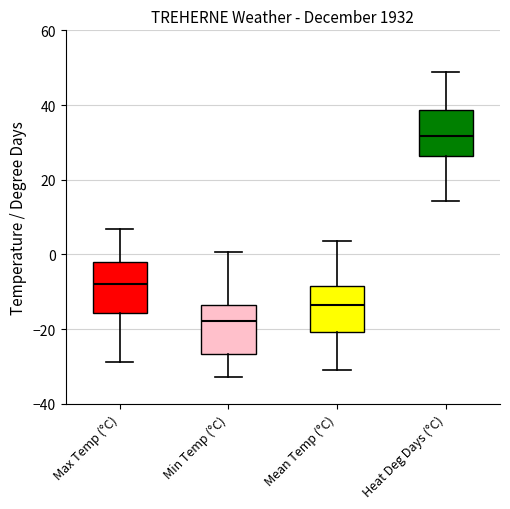

Which box has the lowest median line?

Min Temp (°C)